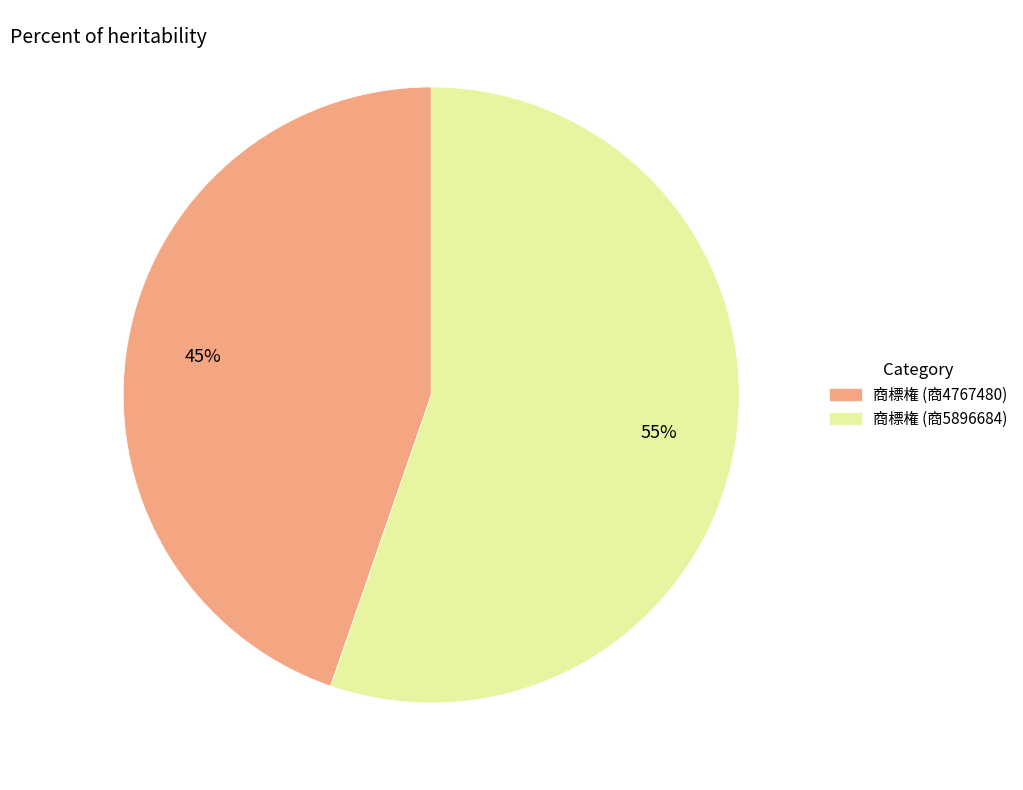

To the nearest percent, what is the average slice percentage?

50%